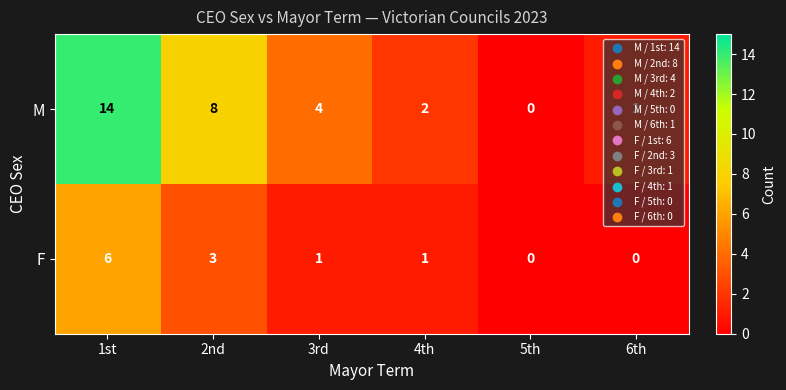

Is it true that M equals 14 at 1st?

True